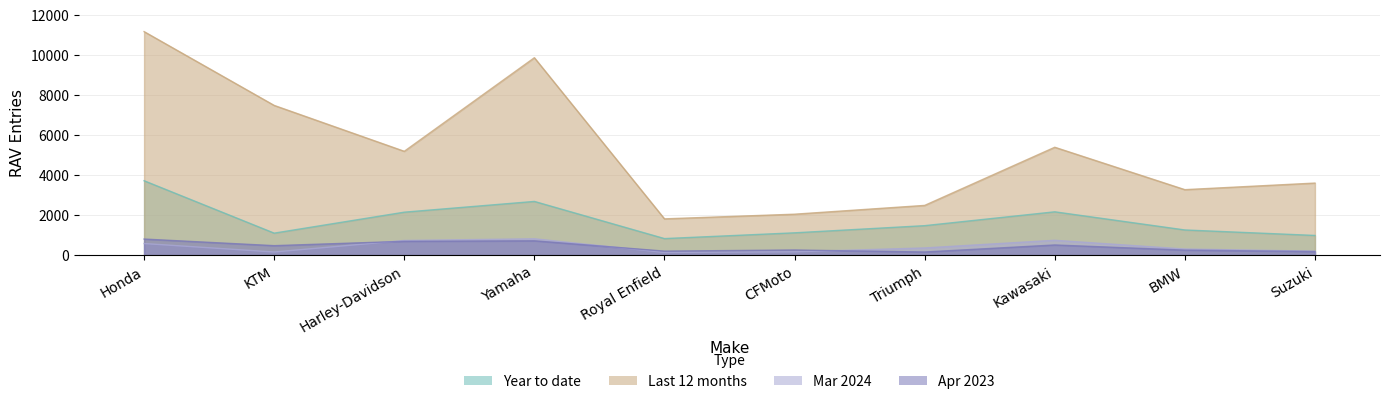

Read the Year to date value at Yamaha, to the nearest 50.

2700